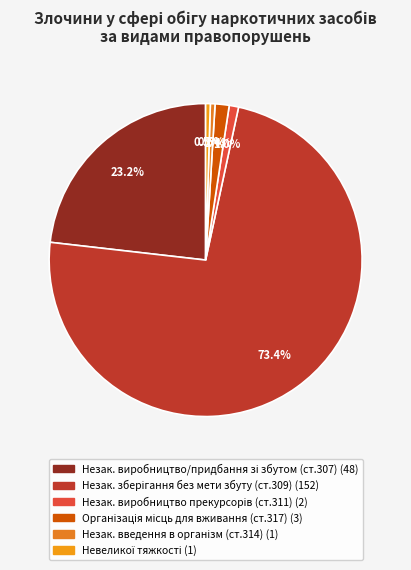

Which slice represents more than half of the pie?

Незаконне зберігання без мети збуту (ст.309)